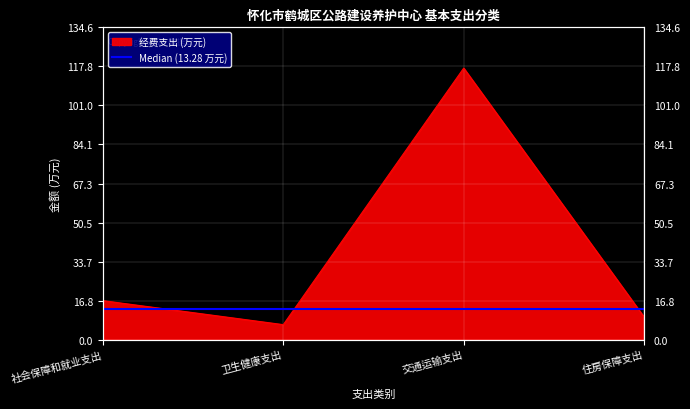

Between 社会保障和就业支出 and 交通运输支出, which is larger?

交通运输支出